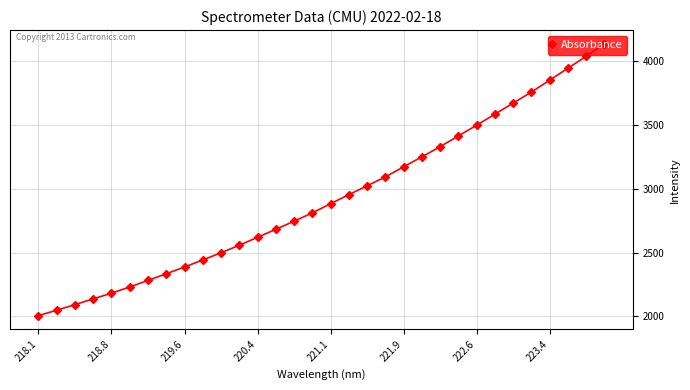

What is the minimum value shown in the chart?

2005.1